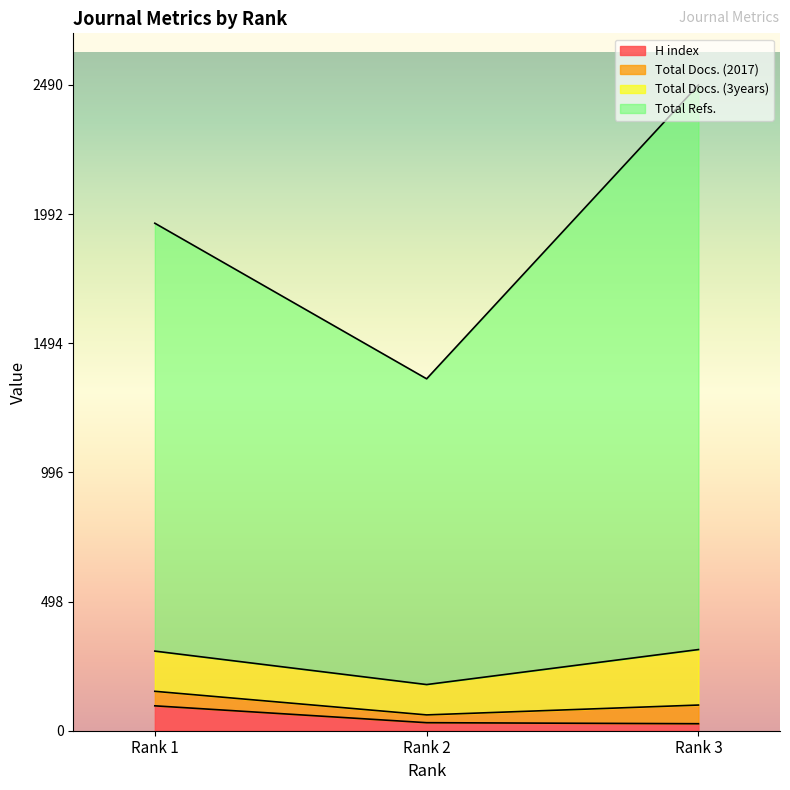

What is the difference between the maximum and minimum values in the H index series?

69